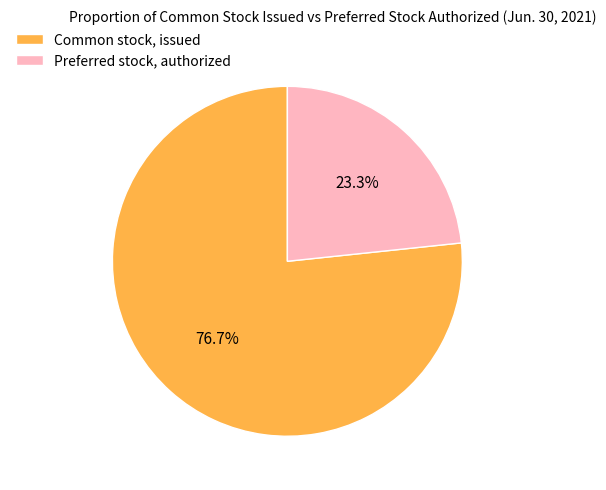

What percentage is the Common stock, issued slice, to the nearest percent?

77%